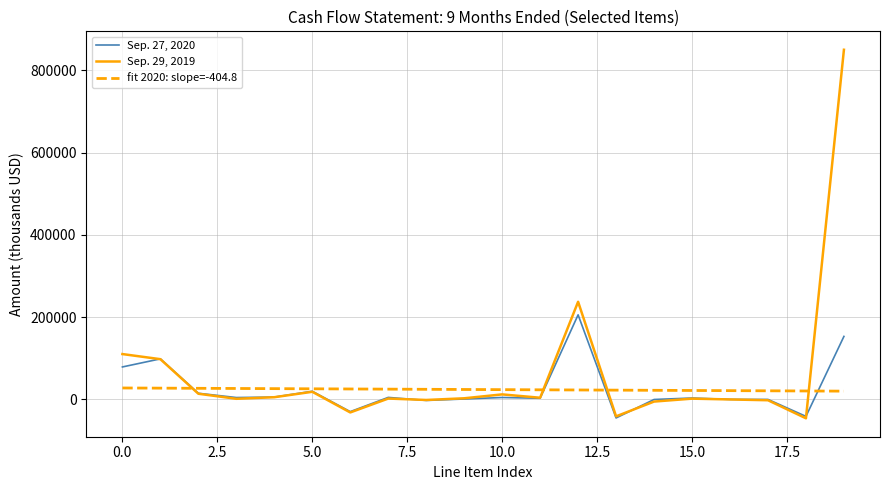

True or false: Sep. 27, 2020 and Sep. 29, 2019 intersect in this chart.

True